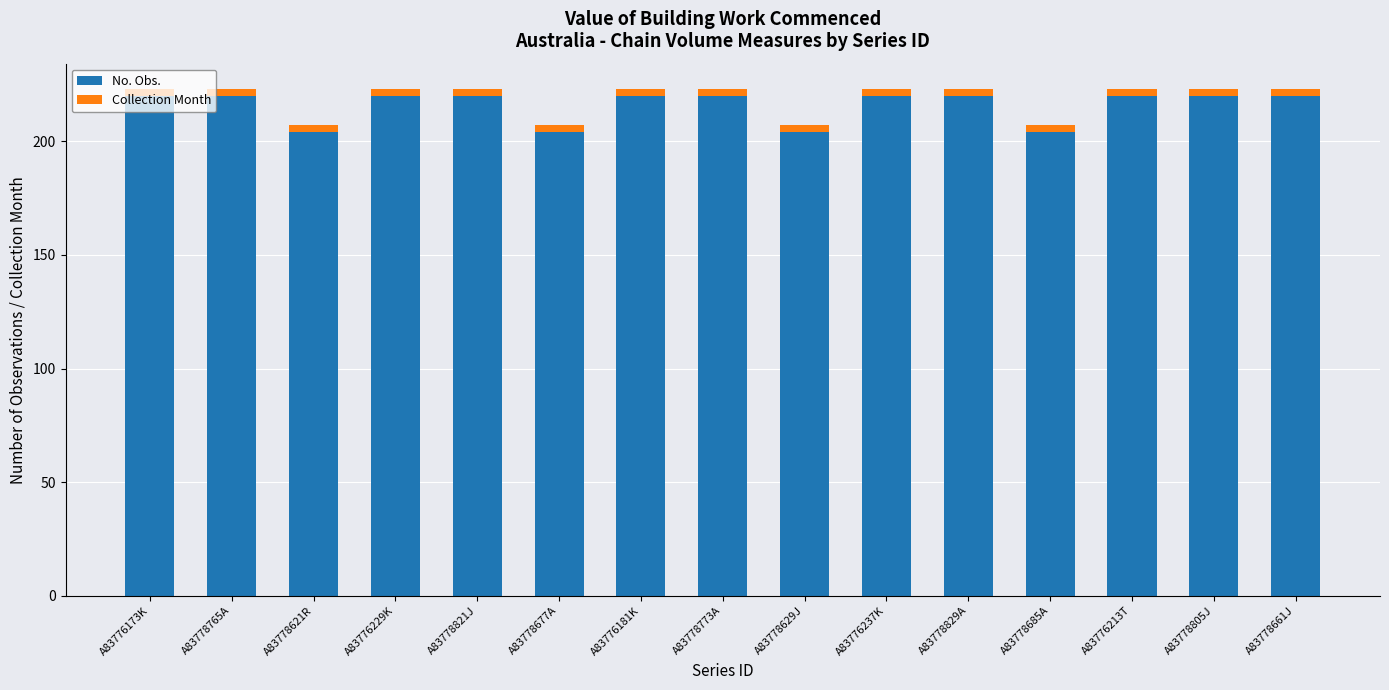

The value of No. Obs. at A83778661J is 299. True or false?

False